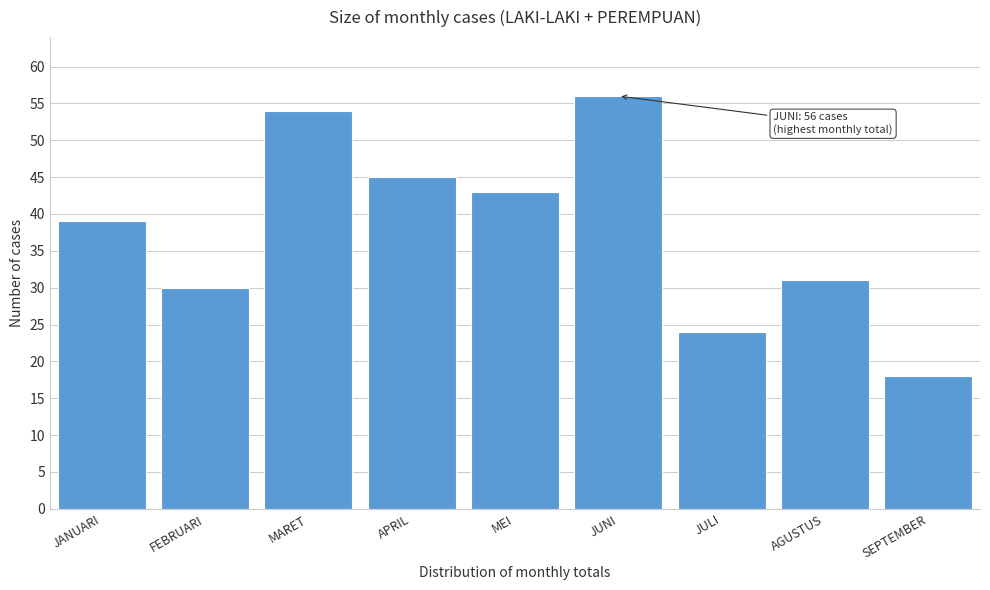

Reading left to right, what are all the values shown in this chart?

39	30	54	45	43	56	24	31	18